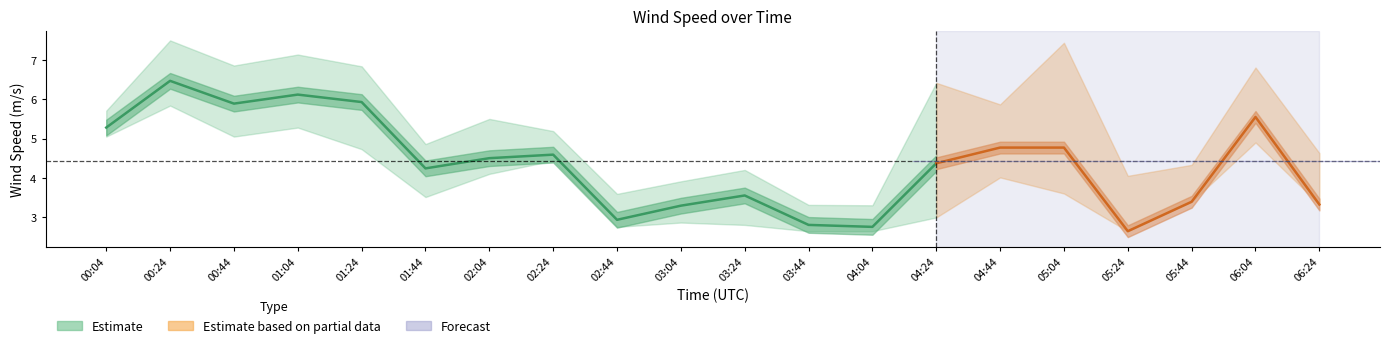

Reading left to right, extract all data points from this chart.

wind_spd_avg: 5.3	6.5	5.9	6.1	5.9	4.2	4.5	4.6	2.9	3.3	3.5	2.8	2.8	4.4	4.8	4.8	2.6	3.4	5.5	3.3
wind_spd_gust: 5.7	7.5	6.9	7.1	6.8	4.9	5.5	5.2	3.6	3.9	4.2	3.3	3.3	6.4	5.9	7.4	4.0	4.3	6.8	4.6
wind_spd_avg_low: 5.0	5.8	5.0	5.3	4.7	3.5	4.1	4.4	2.8	2.9	2.8	2.6	2.6	3.0	4.0	3.6	2.6	3.4	4.9	3.3